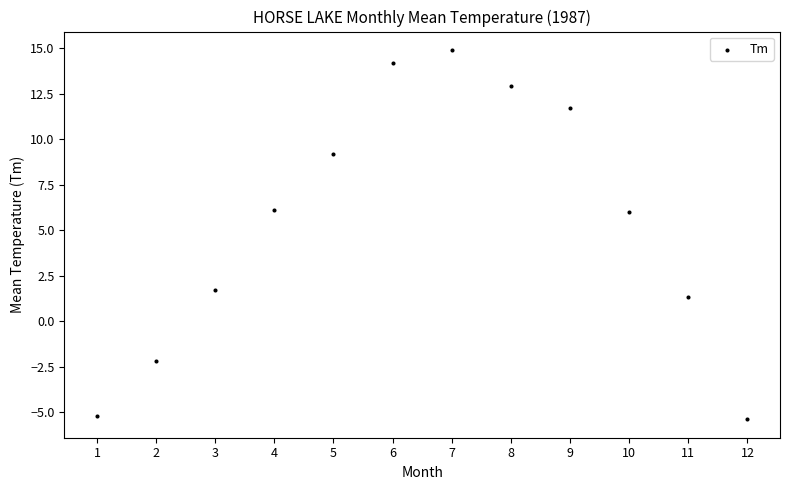

What is the average Y value?

5.4